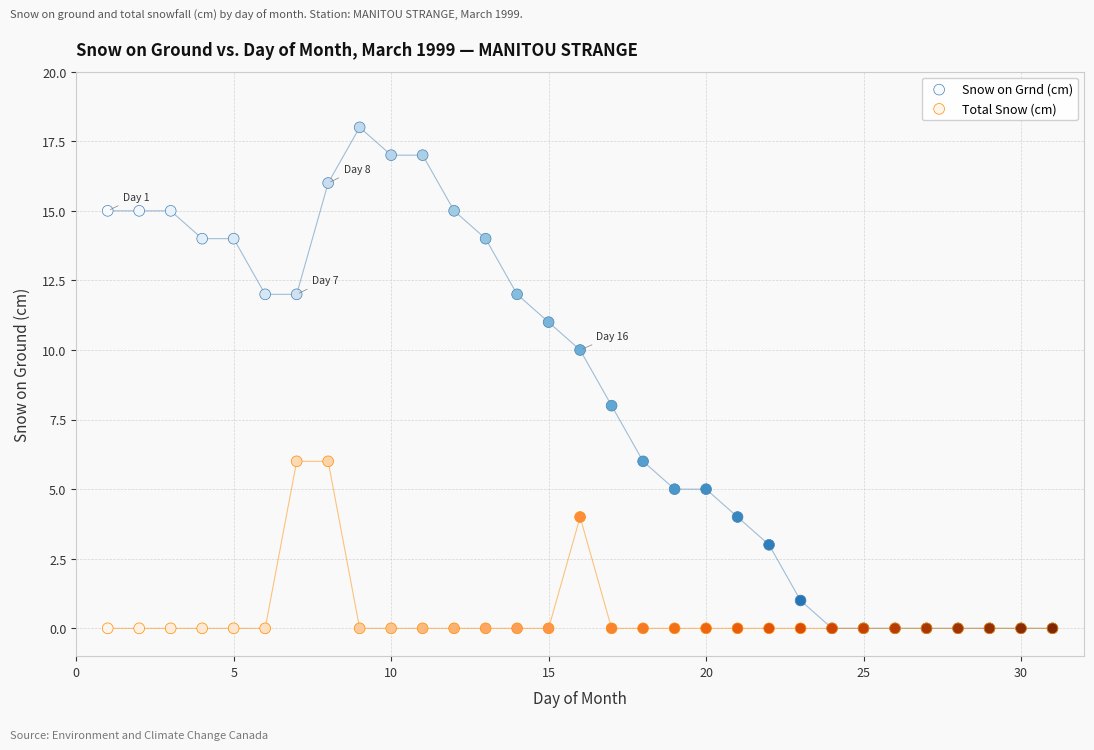

Which series has the largest Y range (max minus min)?

Snow on Grnd (cm)